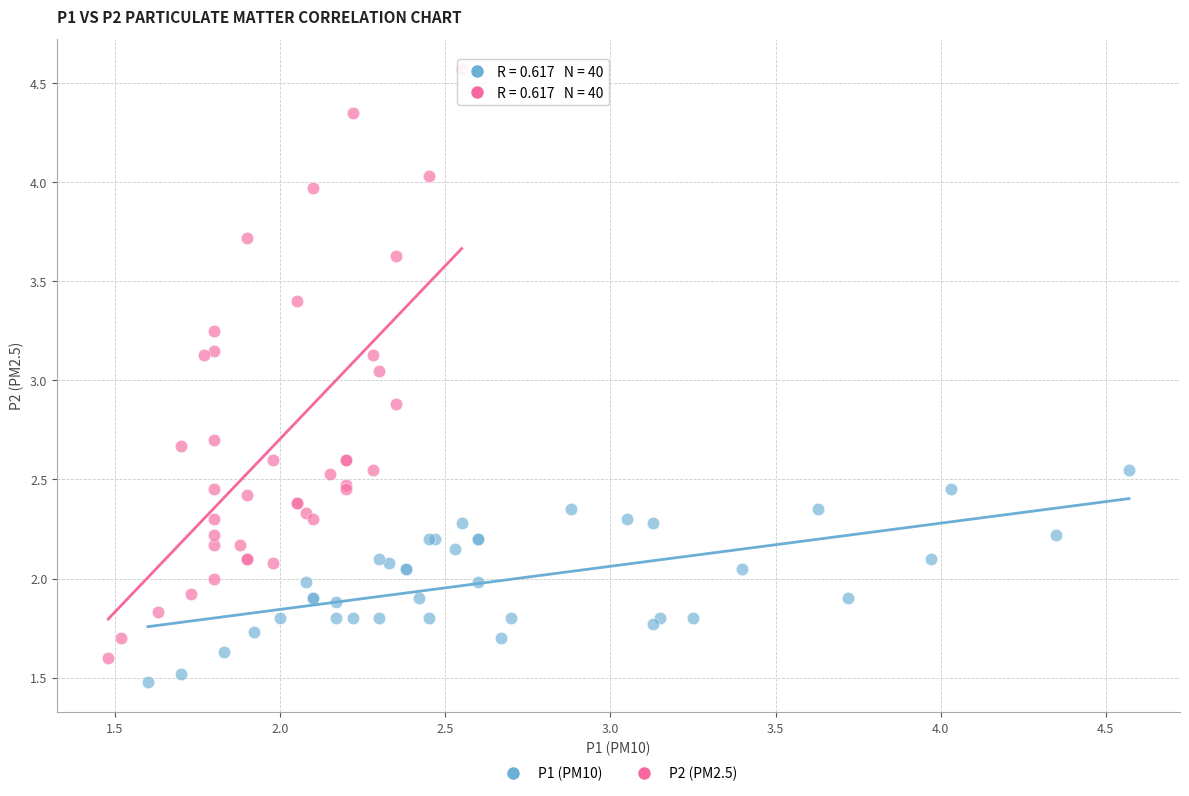

Which series has the widest spread of Y values?

P2 (PM2.5)